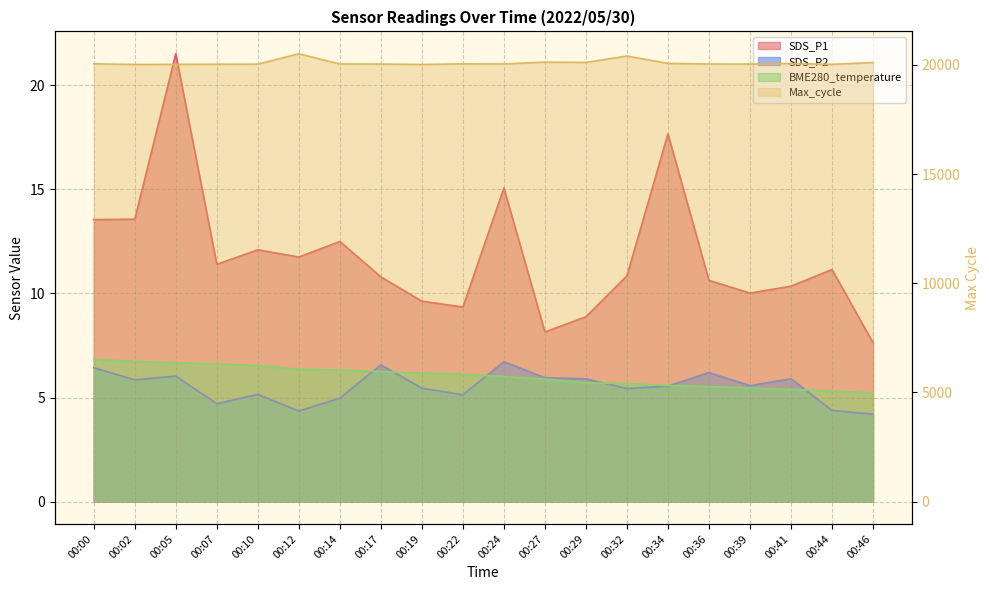

At which label is BME280_temperature closest to 6?

00:24